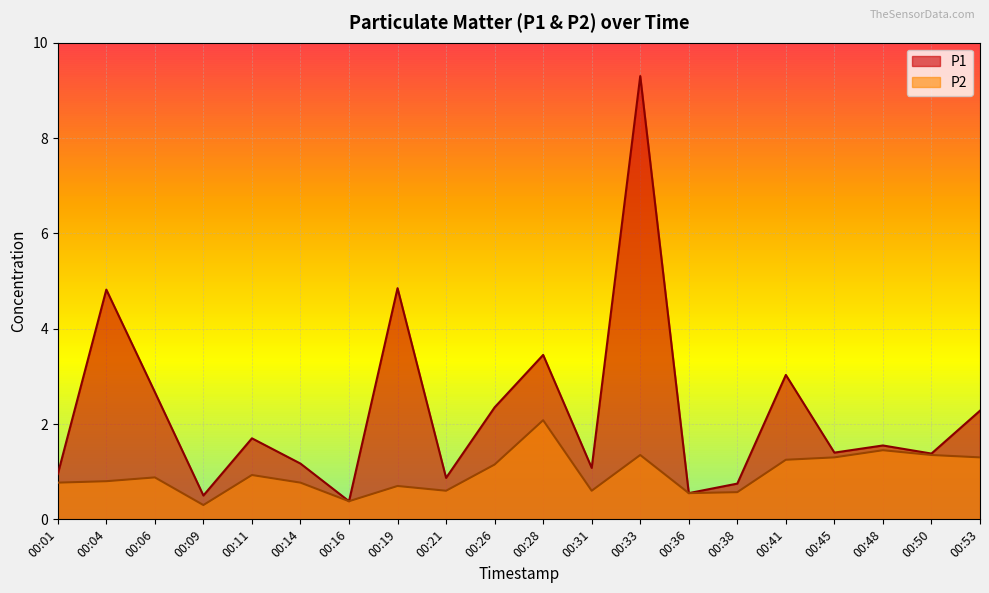

Which series has the largest total across all categories?

P1